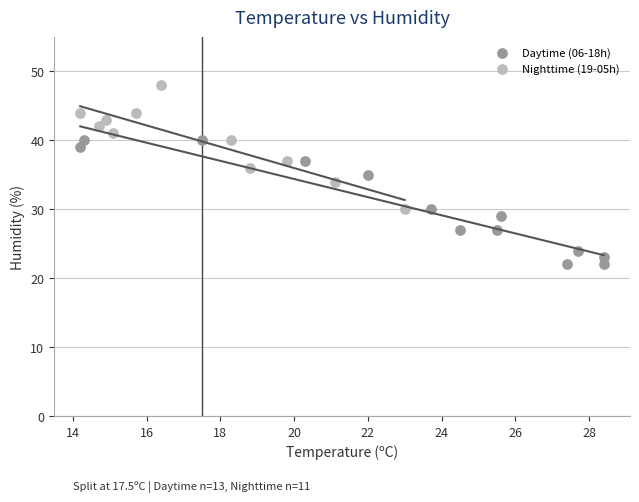

Which series contains the lowest Y value?

Daytime (06-18h)